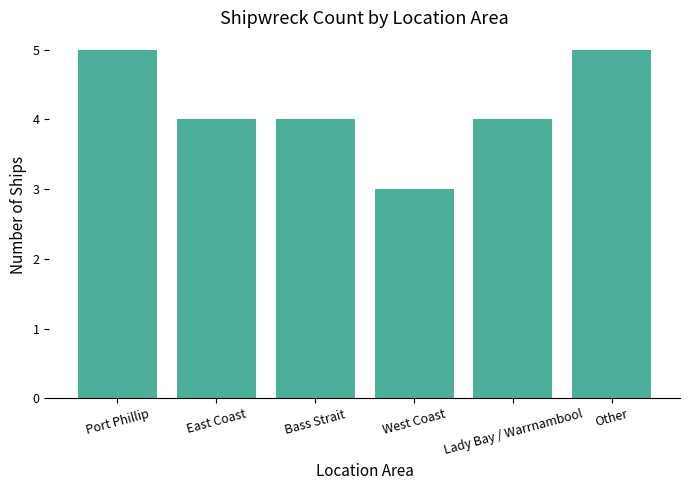

What is the smallest value displayed?

3